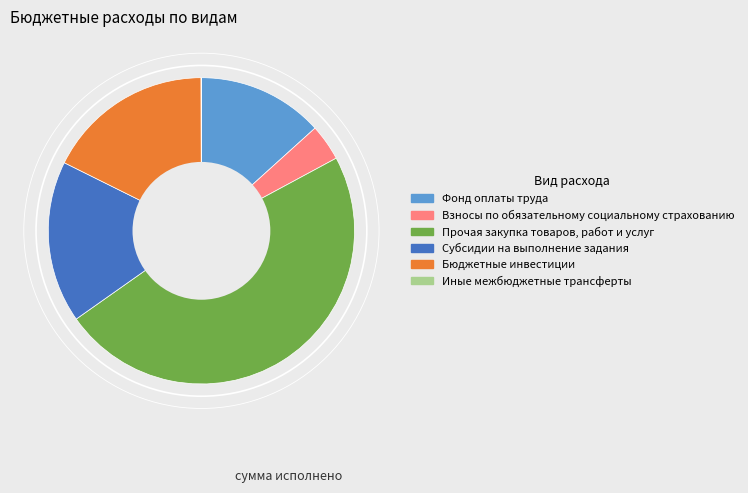

Does Бюджетные инвестиции represent more than half of the total?

No